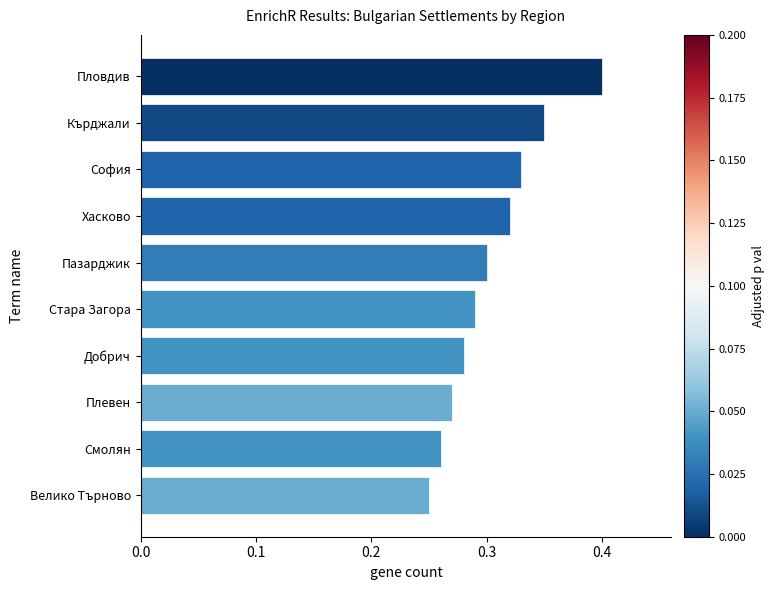

The chart shows a value of 0.3 at Кърджали. True or false?

True